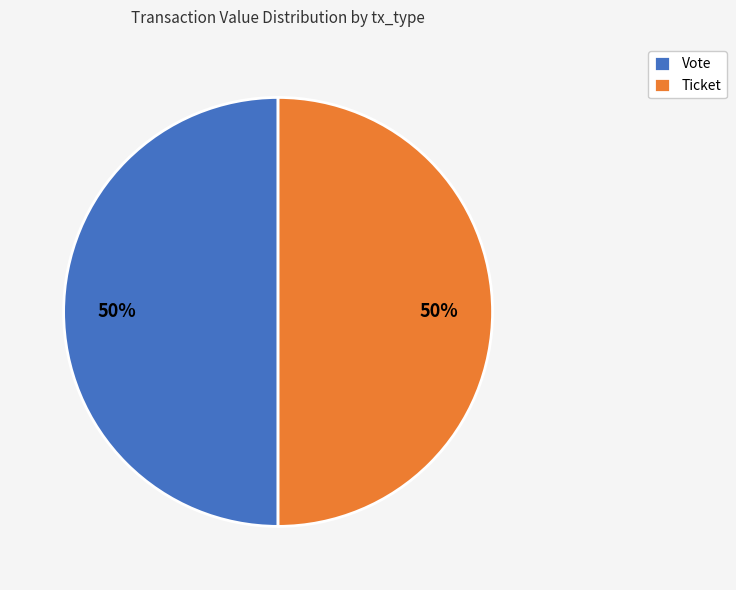

How many slices are in this pie chart?

2